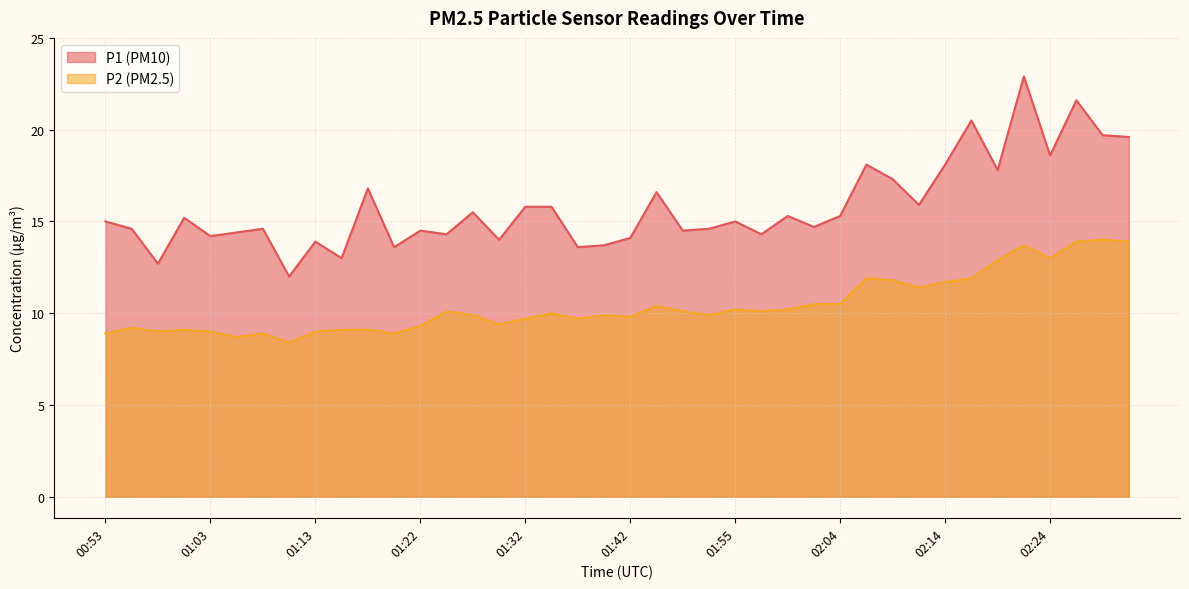

At which label does P2 first exceed 10?

01:25